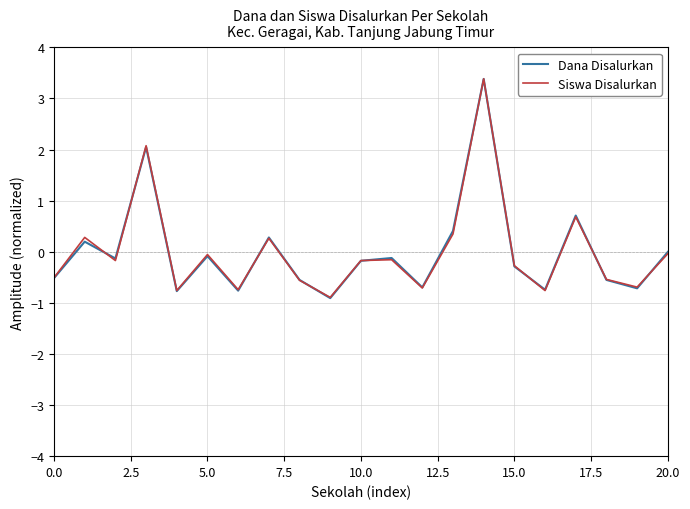

What is the highest value of the Dana Disalurkan series?

3.4